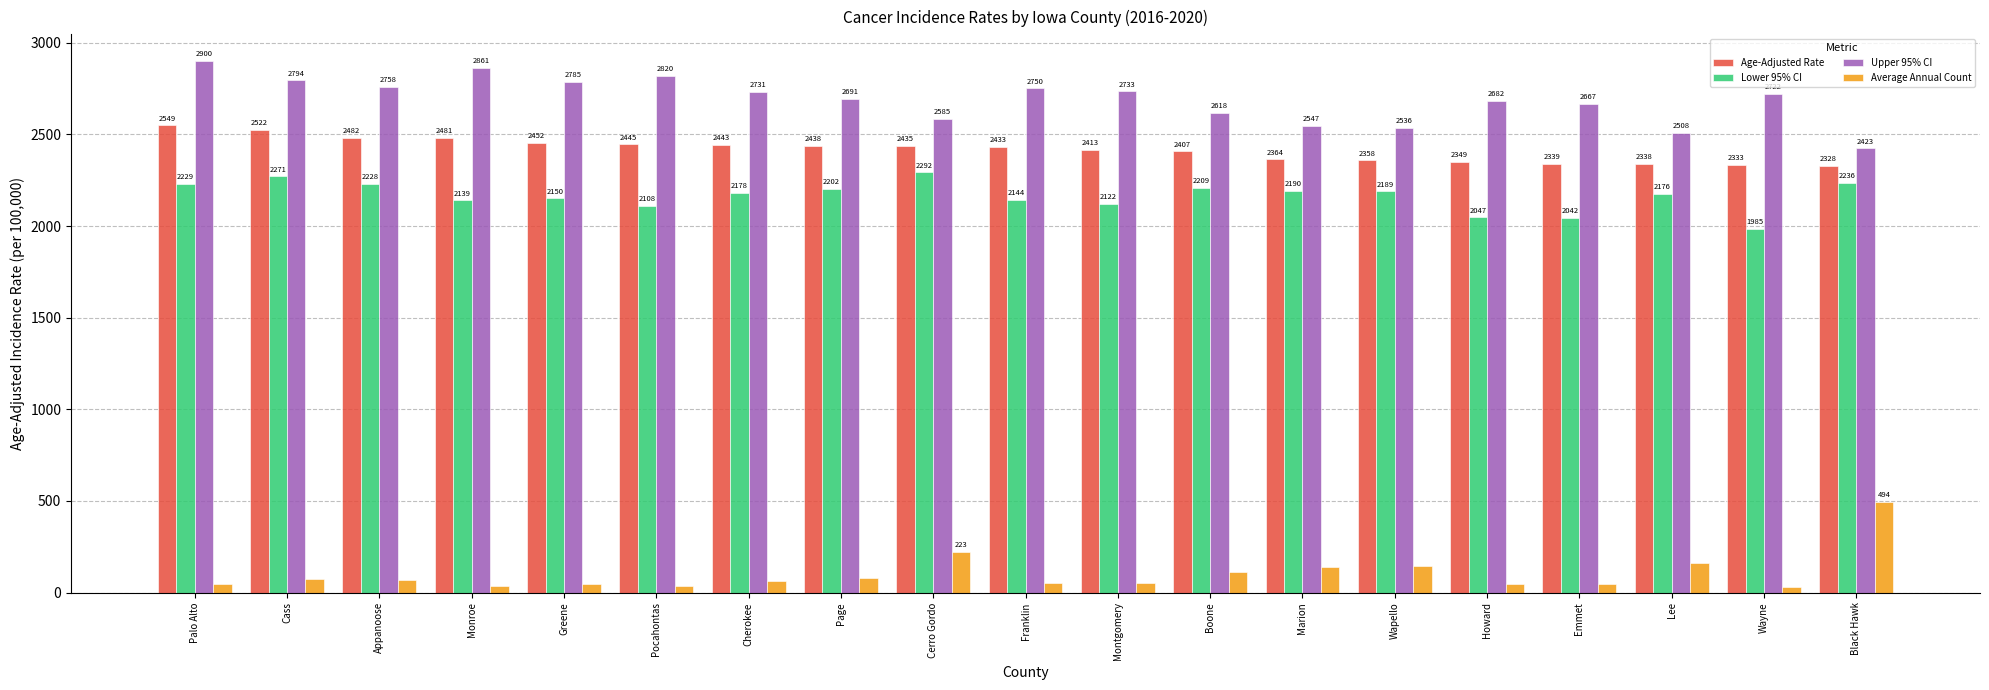

Are the bars horizontal?

No